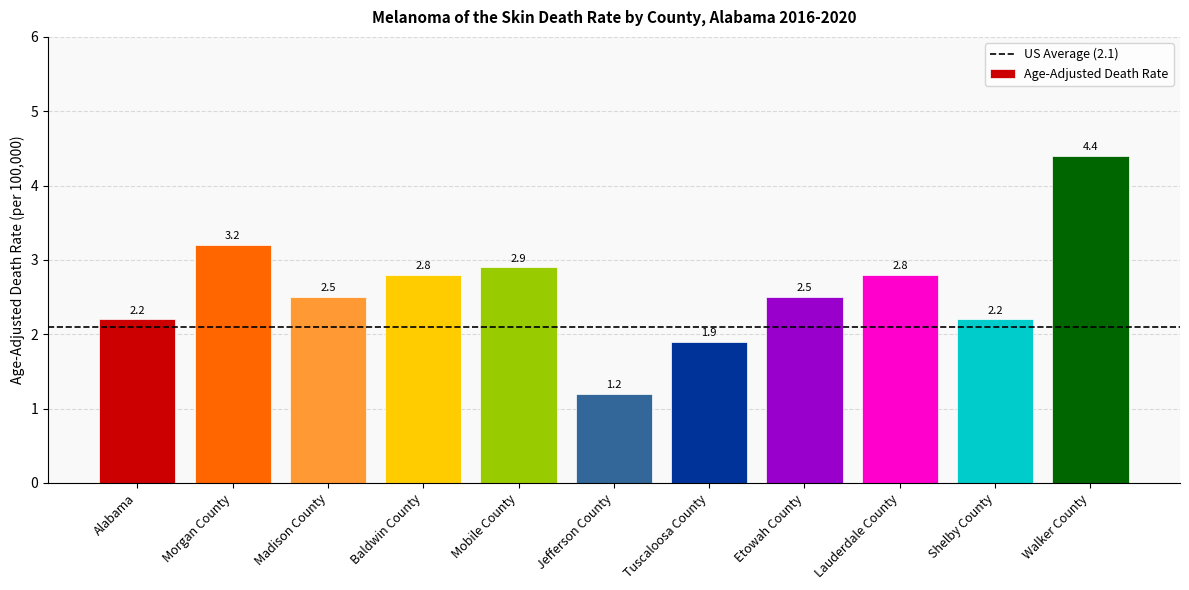

At which category does the chart reach its peak across all series?

Walker County